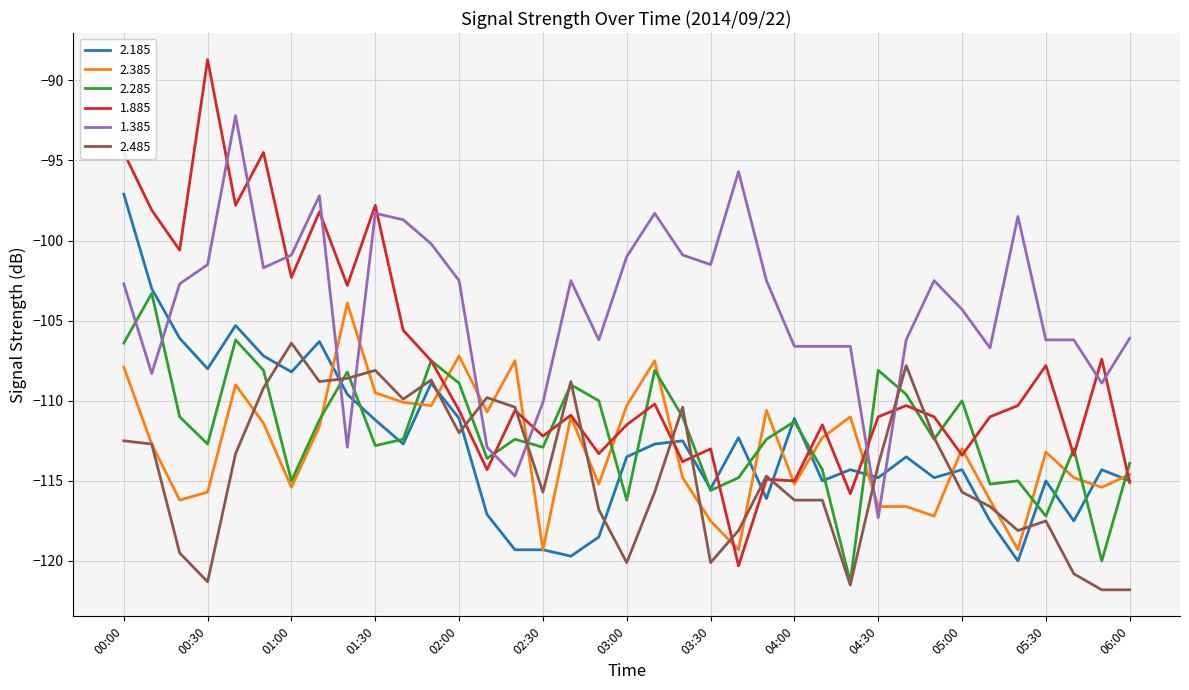

In 2.285, how many points are higher than both neighbors (excluding endpoints)?

12